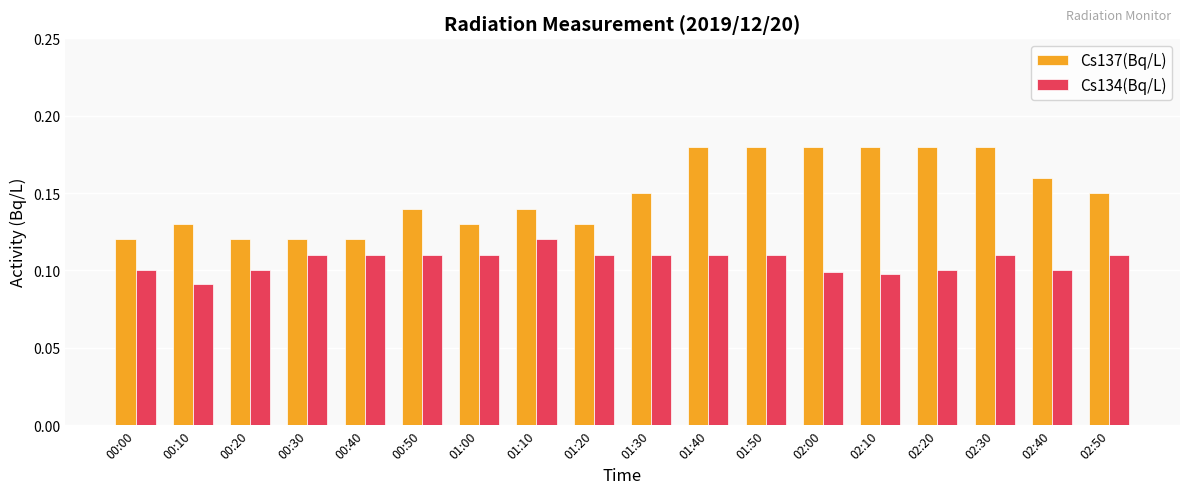

At 00:30, list the series in order from smallest to largest.

Cs134(Bq/L), Cs137(Bq/L)